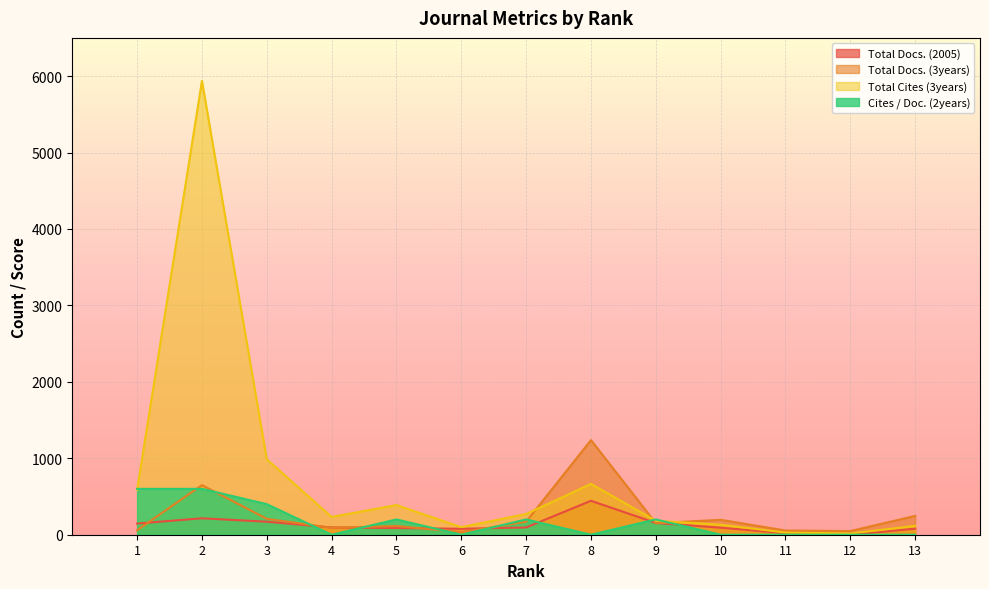

At which label does Total Cites (3years) first exceed 232?

1